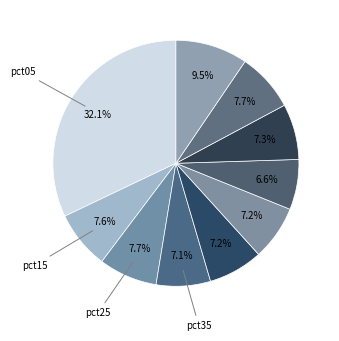

Count the number of slices in the pie.

10